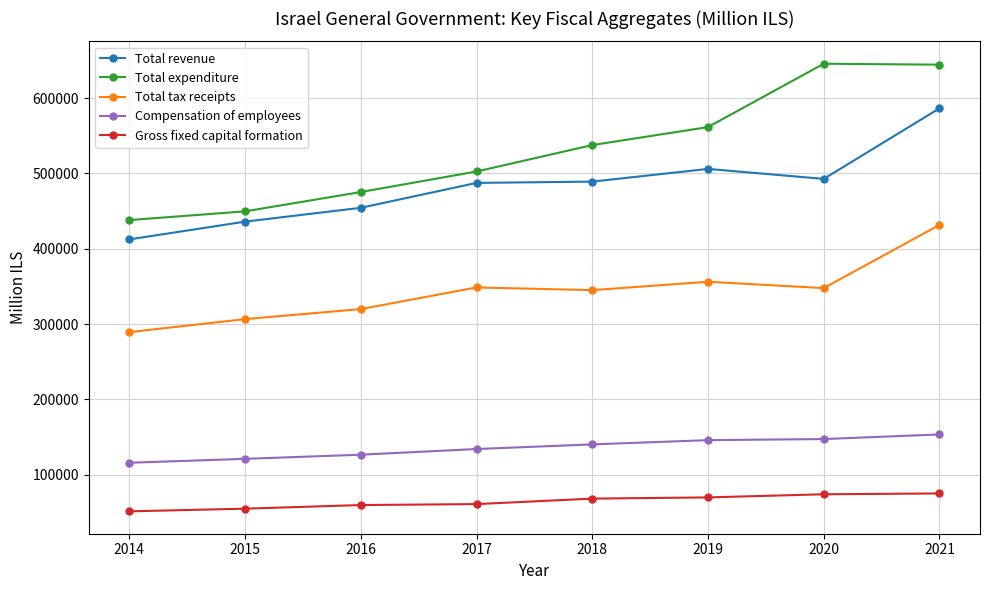

Where is the first local maximum for Total expenditure?

2020